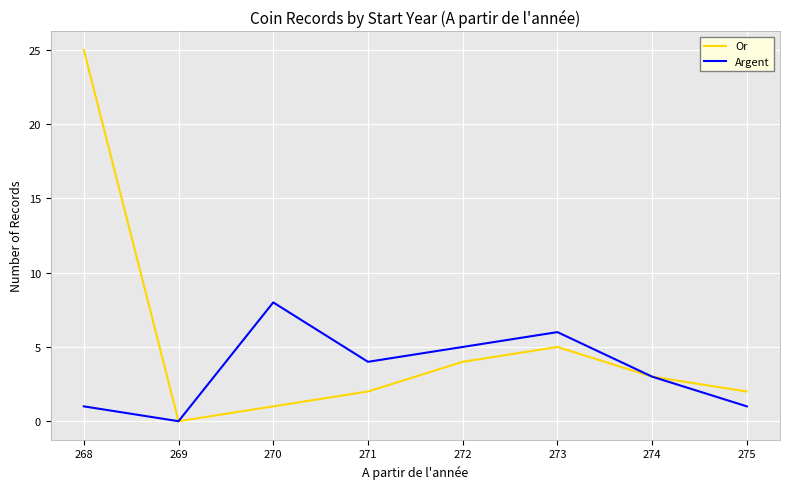

At which category is the sum across all series the highest?

268